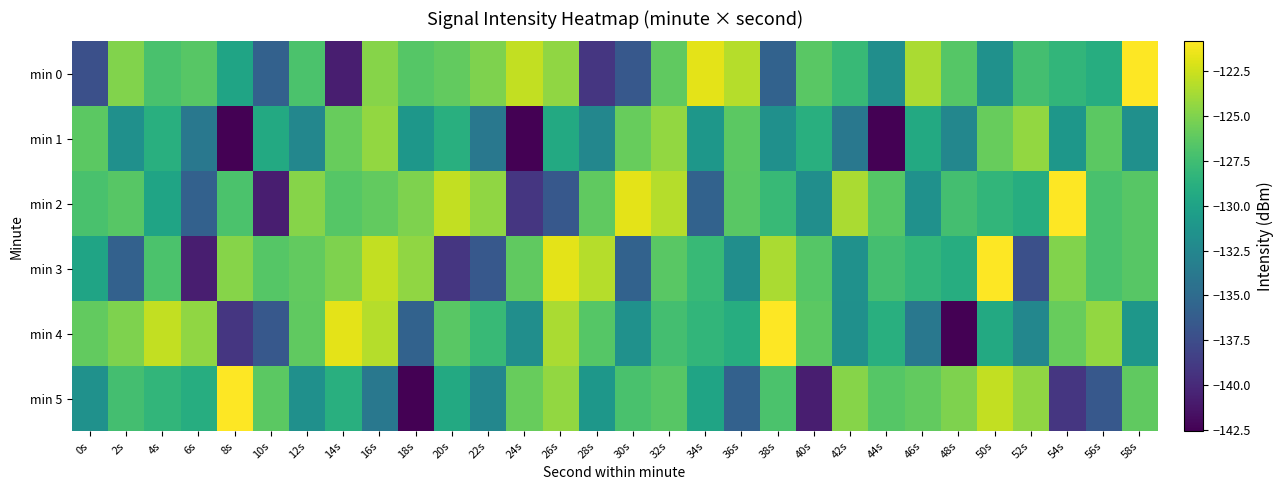

What is the total value across all series at 12s?

-768.2